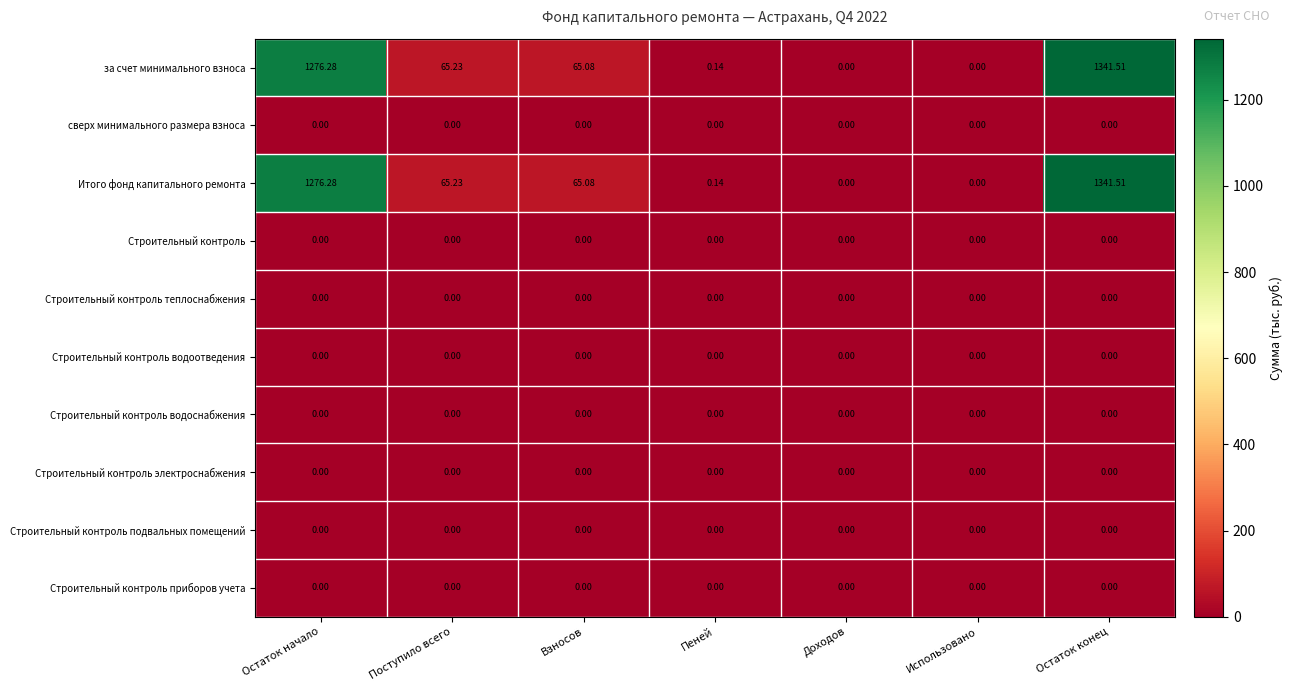

At which category is the sum across all series the highest?

Остаток конец